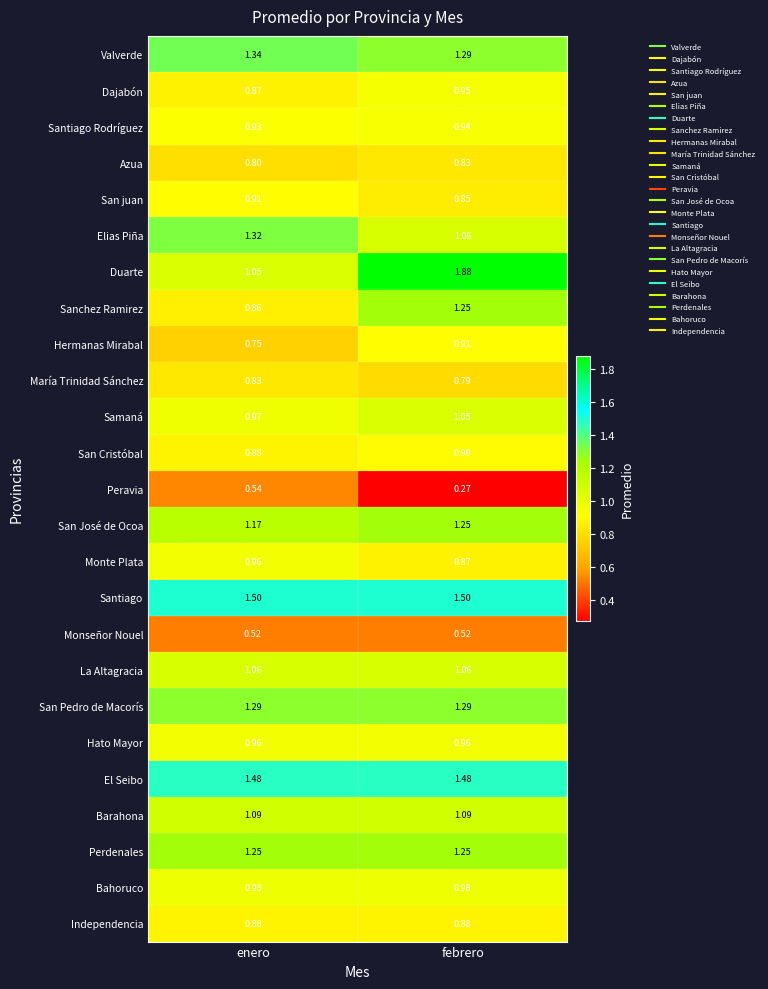

At which category does the chart reach its peak across all series?

febrero